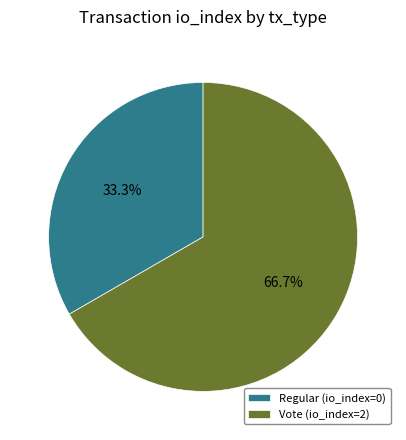

To the nearest percent, what is the average slice percentage?

50%